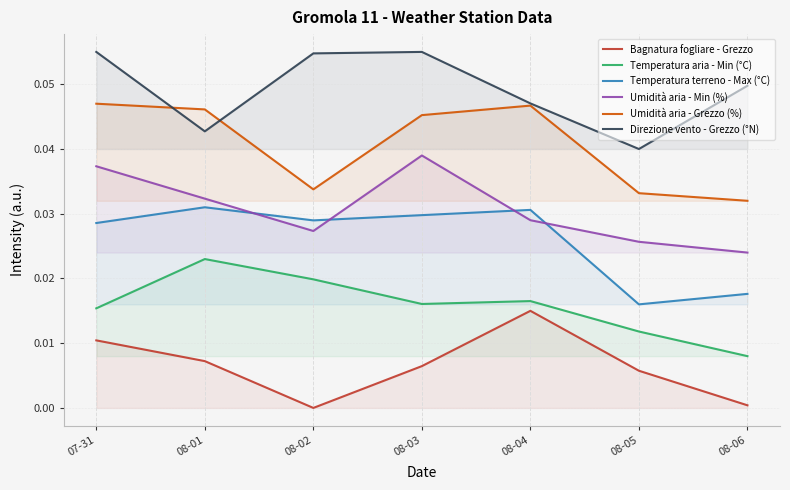

The Bagnatura fogliare - Grezzo series shows 0.0 at 08-02. True or false?

False